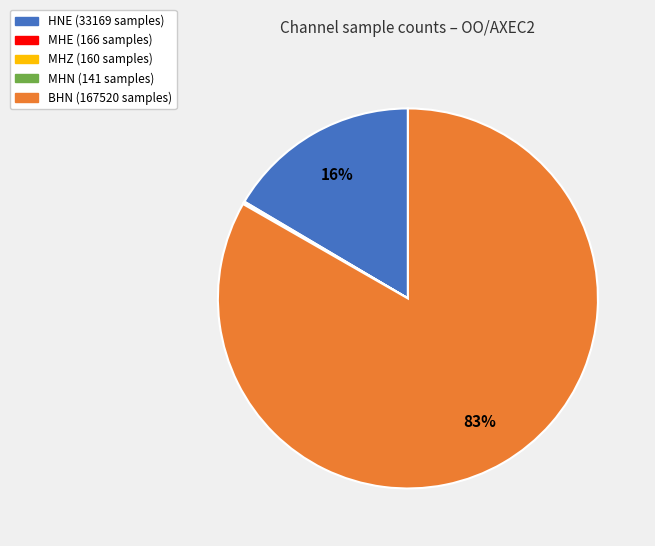

Which has a higher value, HNE or BHN?

BHN